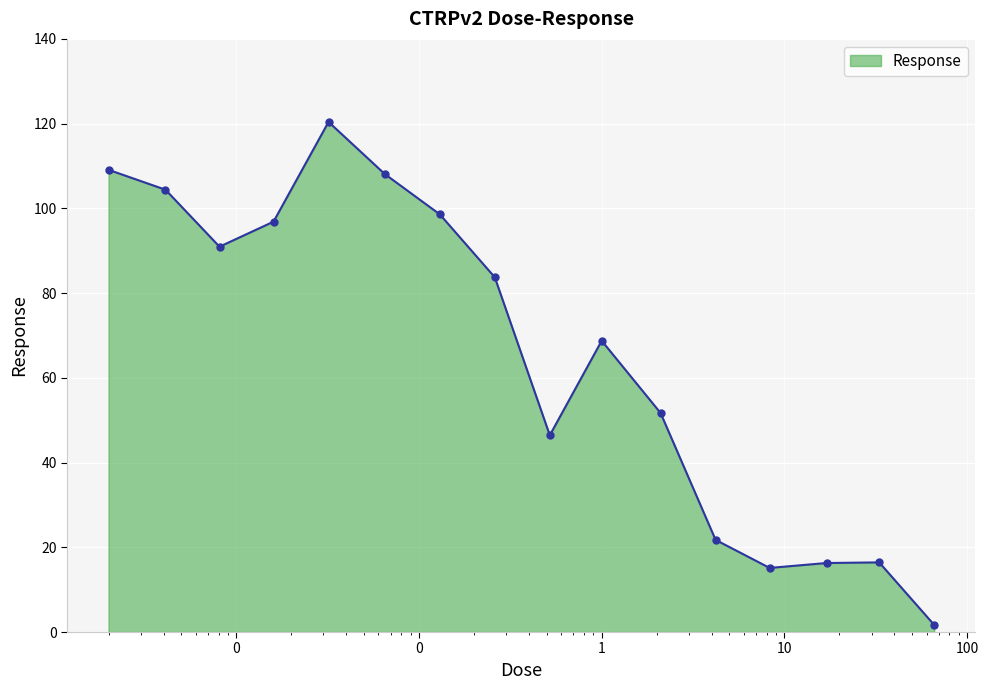

How many values are below 83?

8